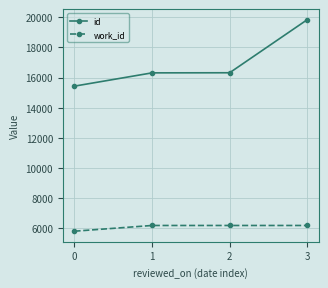

At how many categories does at least one series exceed 10041?

4